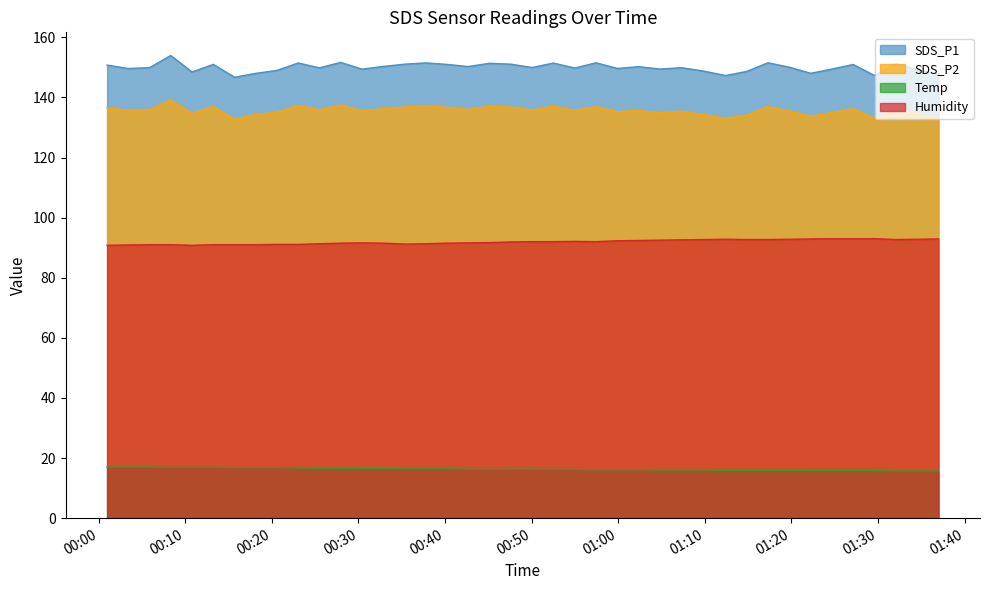

Reading left to right, what are all the values shown in this chart?

SDS_P1: 150.8	149.6	149.9	153.9	148.4	151.0	146.7	148.0	149.0	151.4	149.8	151.7	149.4	150.3	151.1	151.5	151.0	150.3	151.3	151.1	149.9	151.4	149.8	151.5	149.6	150.2	149.4	149.9	148.8	147.3	148.7	151.5	150.1	148.0	149.4	150.9	147.3	151.2	149.1	147.9
SDS_P2: 136.6	135.7	135.9	139.2	134.6	137.0	132.7	134.3	135.1	137.3	135.8	137.4	135.5	136.2	136.8	137.3	136.7	135.9	137.1	136.8	135.8	137.1	135.7	136.9	135.2	135.6	134.9	135.4	134.4	133.0	134.1	136.9	135.5	133.7	134.9	136.2	133.0	136.1	134.7	133.3
Temp: 17.0	17.0	17.0	16.9	16.9	16.9	16.8	16.8	16.8	16.7	16.6	16.6	16.5	16.5	16.4	16.4	16.4	16.3	16.2	16.3	16.3	16.2	16.2	16.1	16.1	16.1	16.0	16.0	16.0	15.9	15.9	15.9	15.9	15.8	15.8	15.8	15.8	15.7	15.7	15.7
Humidity: 90.8	90.9	91.0	91.0	90.8	91.0	91.0	91.0	91.1	91.1	91.3	91.5	91.6	91.5	91.2	91.3	91.5	91.6	91.7	91.9	92.0	92.0	92.1	92.0	92.3	92.4	92.5	92.6	92.7	92.8	92.7	92.7	92.8	92.9	93.0	93.0	93.0	92.7	92.8	92.9